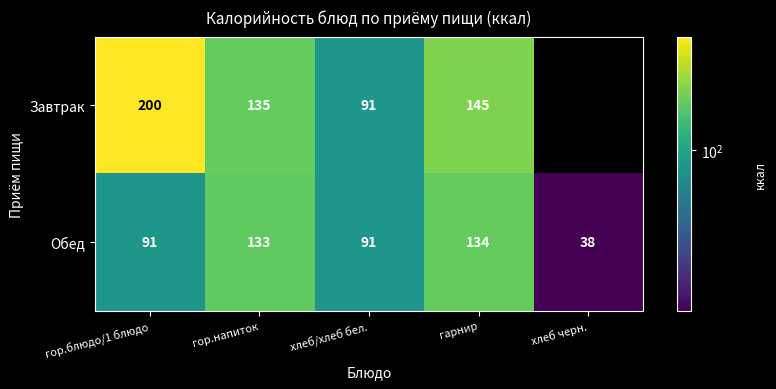

True or false: Обед has a value of 185 at гор.напиток.

False